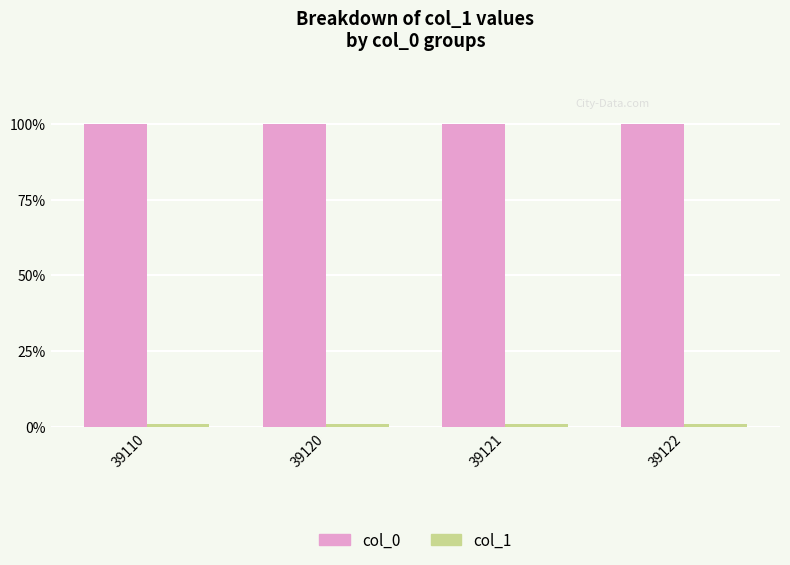

The value of col_0 at 39122 is 63.5. True or false?

False